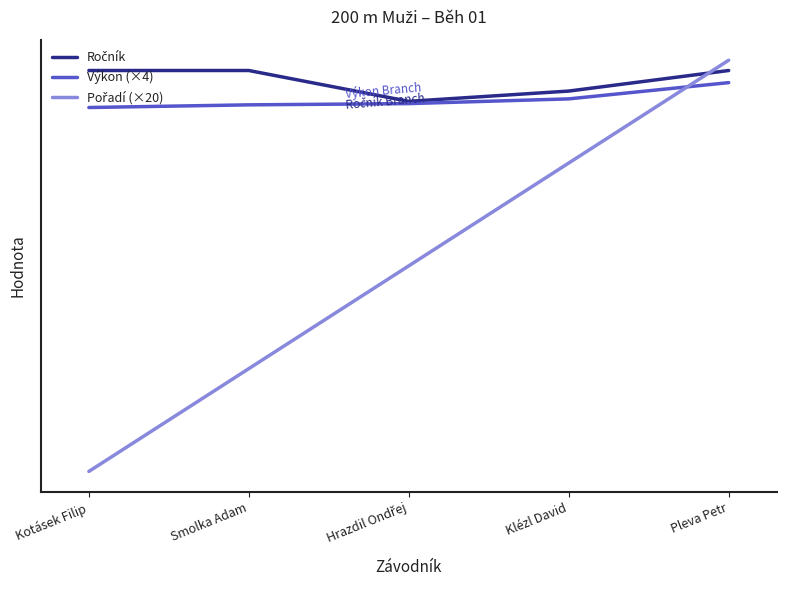

Where is Ročník nearest to the value 95?

Klézl David